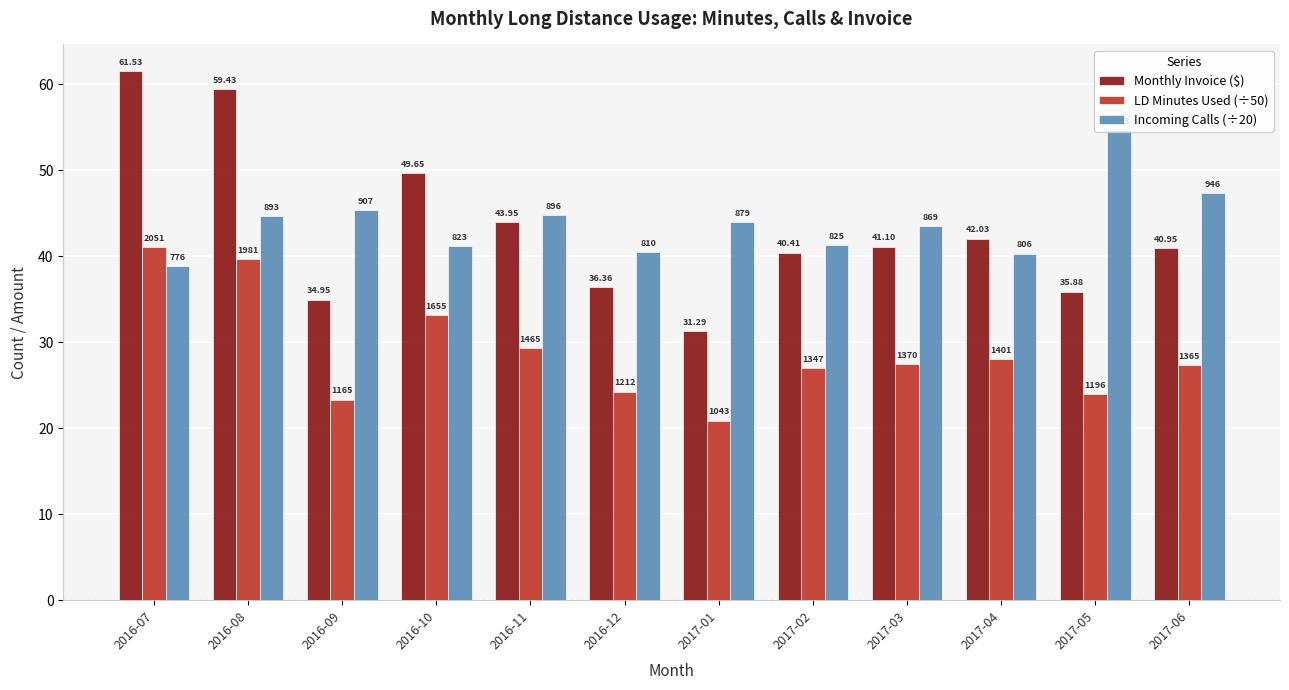

How many bars are there in each group?

3